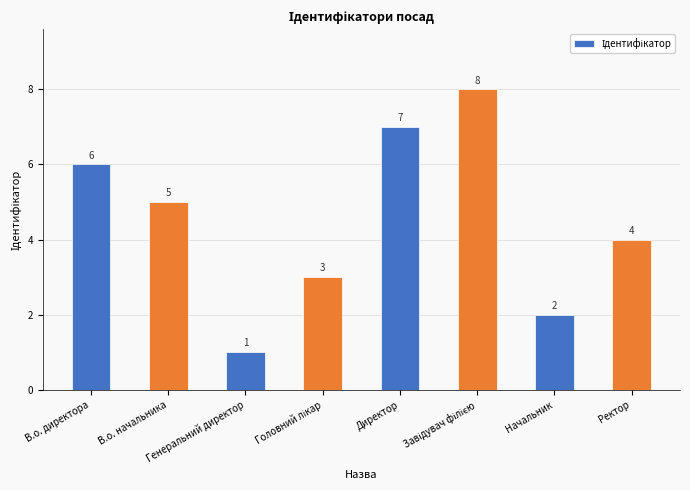

What is the approximate value at В.о. директора?

6